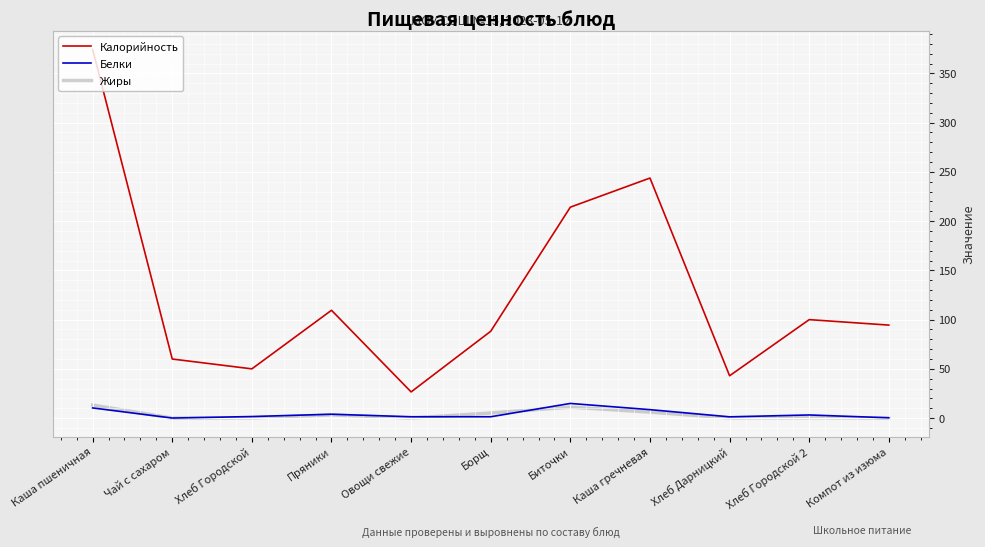

The Жиры series shows 11.2 at Биточки. True or false?

True